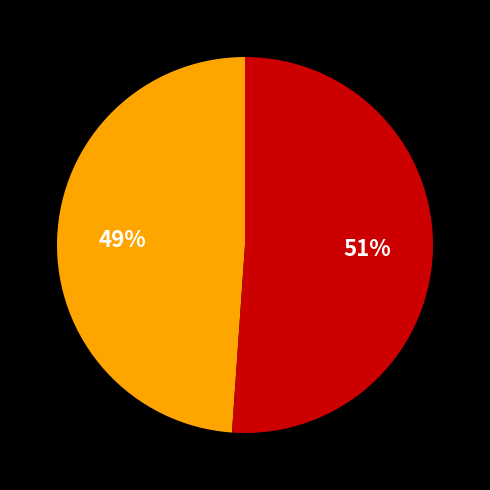

To the nearest percent, what is the difference between the largest and smallest slice percentages?

2%